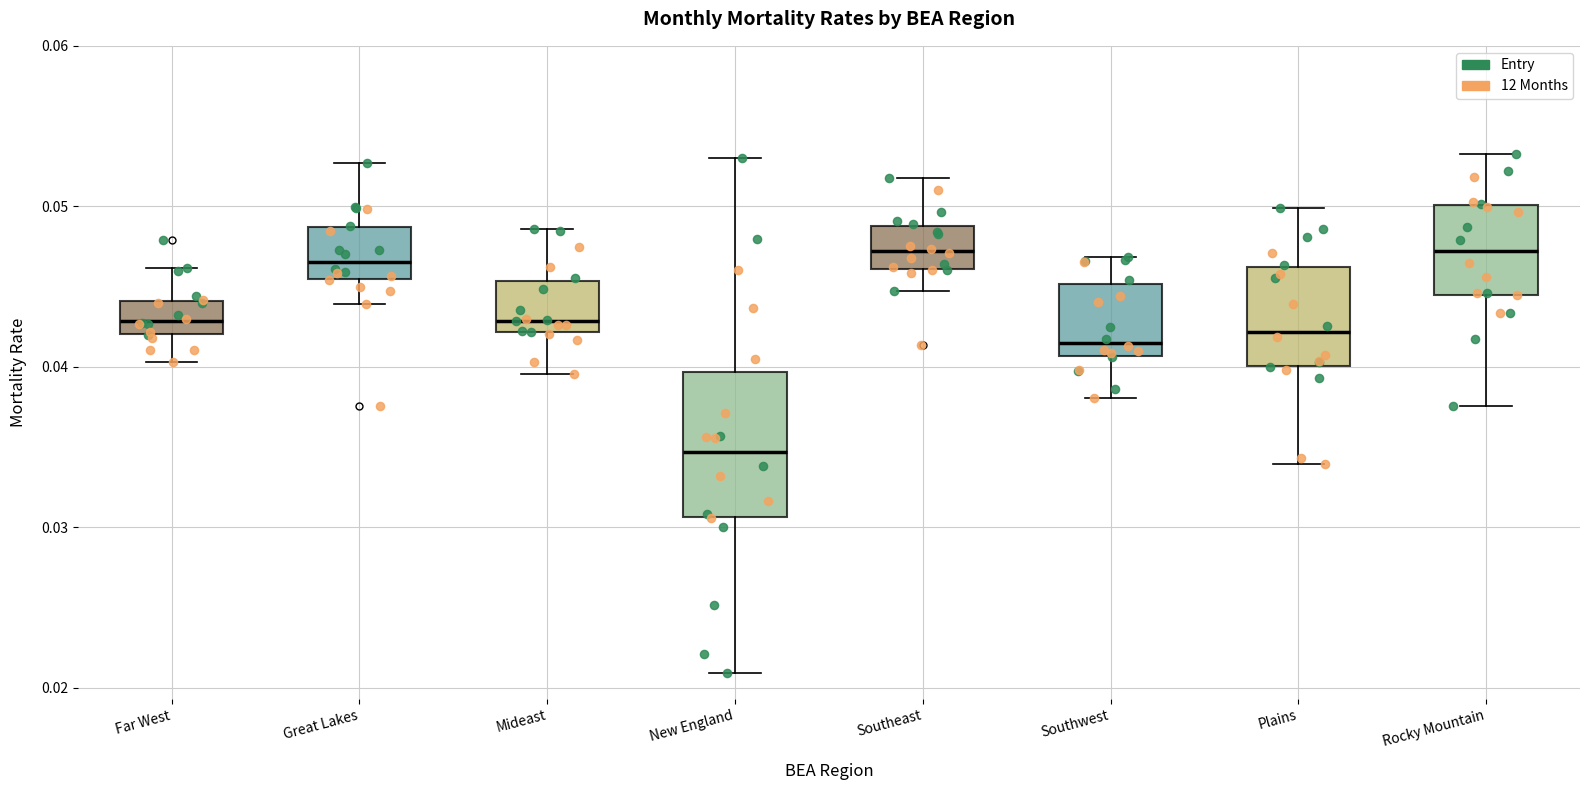

Reading left to right, transcribe this box plot: for each box, give where its median line is, the range the box spans, and where its two whiskers end, as read against the y-axis. The values are not printed on the chart, so give them approximately, as read against the axis.

Far West: median 0.043, box 0.042 to 0.044, whiskers 0.040 to 0.046
Great Lakes: median 0.047, box 0.045 to 0.049, whiskers 0.044 to 0.053
Mideast: median 0.043, box 0.042 to 0.045, whiskers 0.040 to 0.049
New England: median 0.035, box 0.031 to 0.040, whiskers 0.021 to 0.053
Southeast: median 0.047, box 0.046 to 0.049, whiskers 0.045 to 0.052
Southwest: median 0.042, box 0.041 to 0.045, whiskers 0.038 to 0.047
Plains: median 0.042, box 0.040 to 0.046, whiskers 0.034 to 0.050
Rocky Mountain: median 0.047, box 0.045 to 0.050, whiskers 0.038 to 0.053